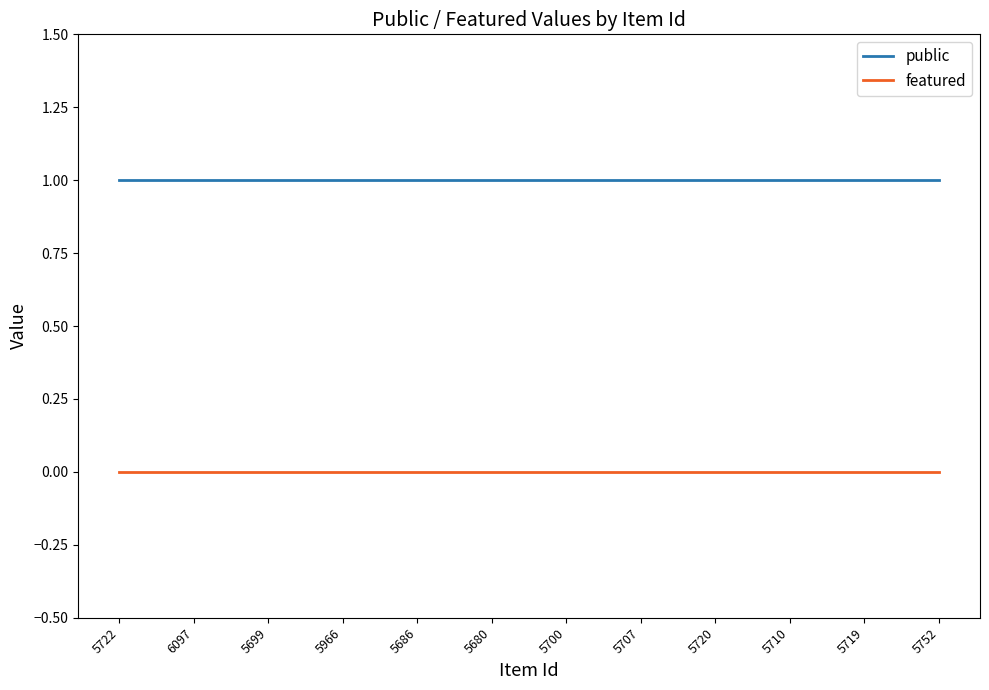

At how many categories does at least one series exceed 0?

12